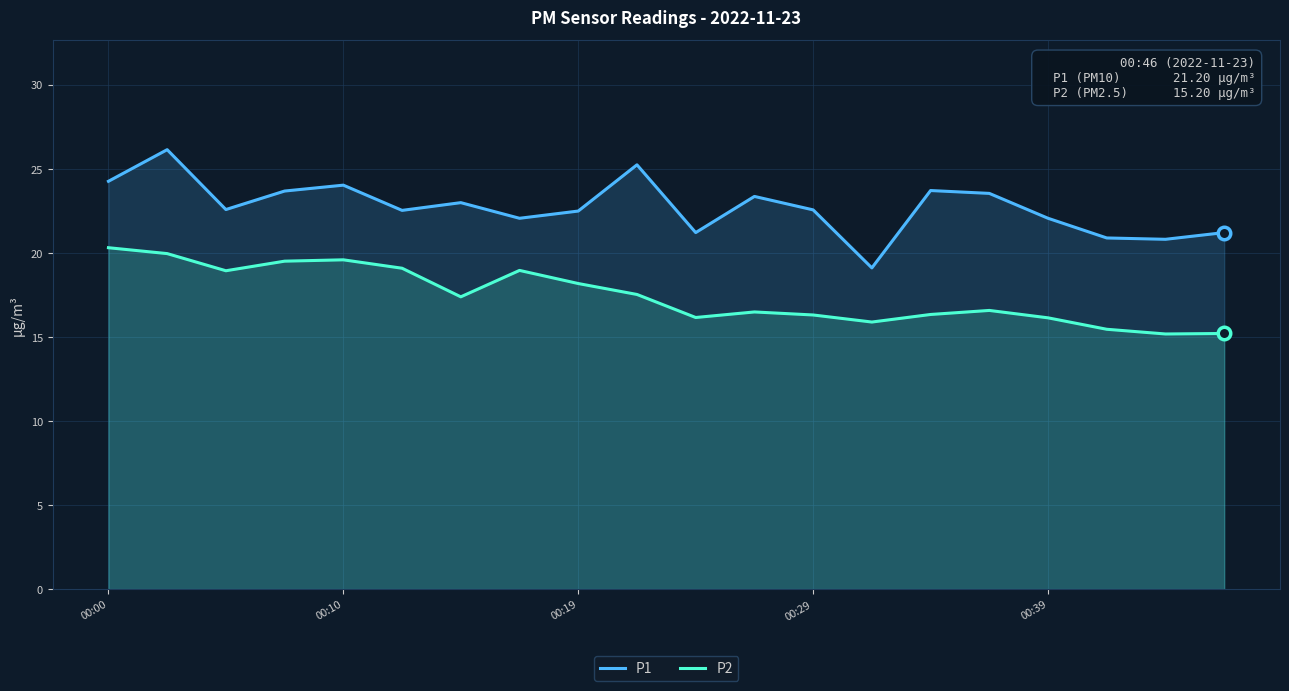

What is the maximum value shown in the chart?

26.1